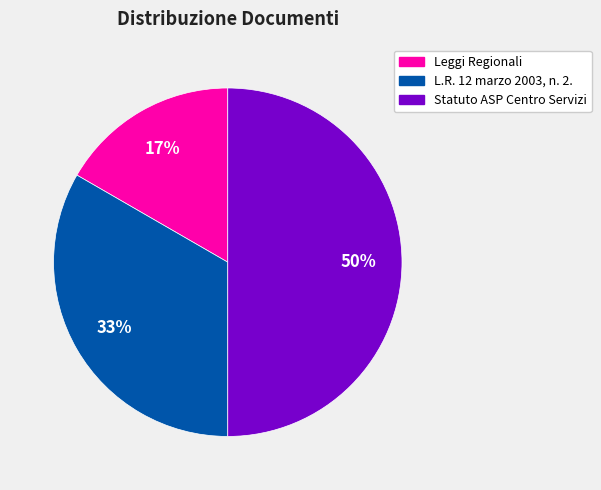

To the nearest percent, what percentage of the pie is L.R. 12 marzo 2003, n. 2.?

33%